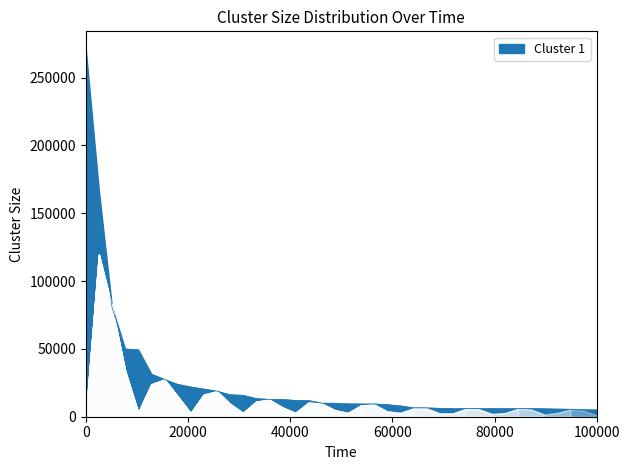

What is the average value?

25255.7